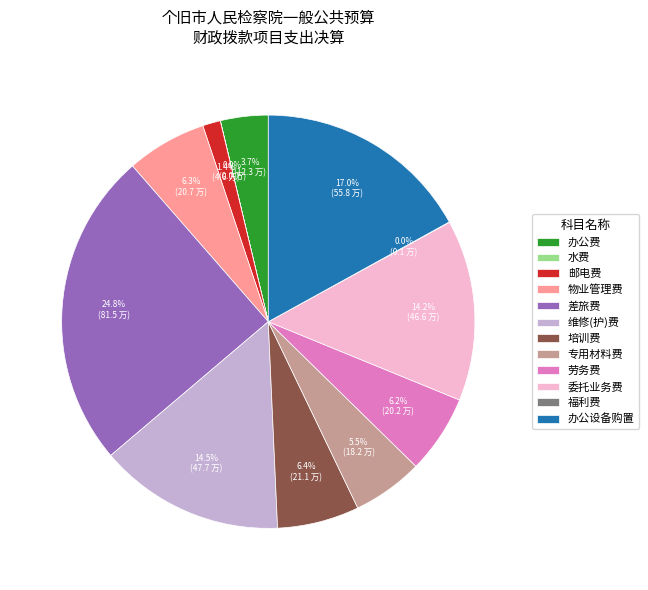

Combined, what portion of the pie is 办公设备购置 and 维修(护)费?

31.5%